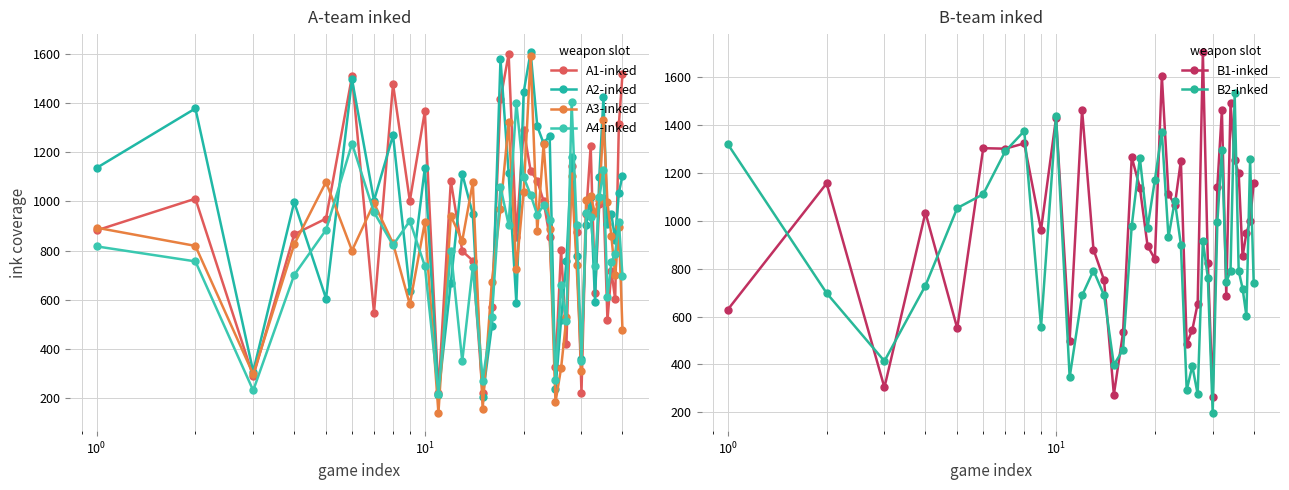

What is the value of the B2-inked point at the 32nd from the left?

1296